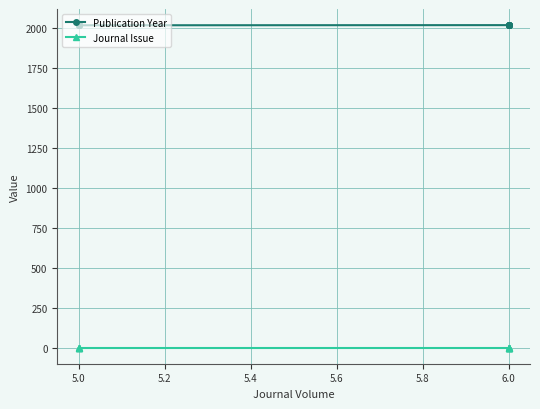

What is the difference between the highest and lowest values at 5.0?

2014